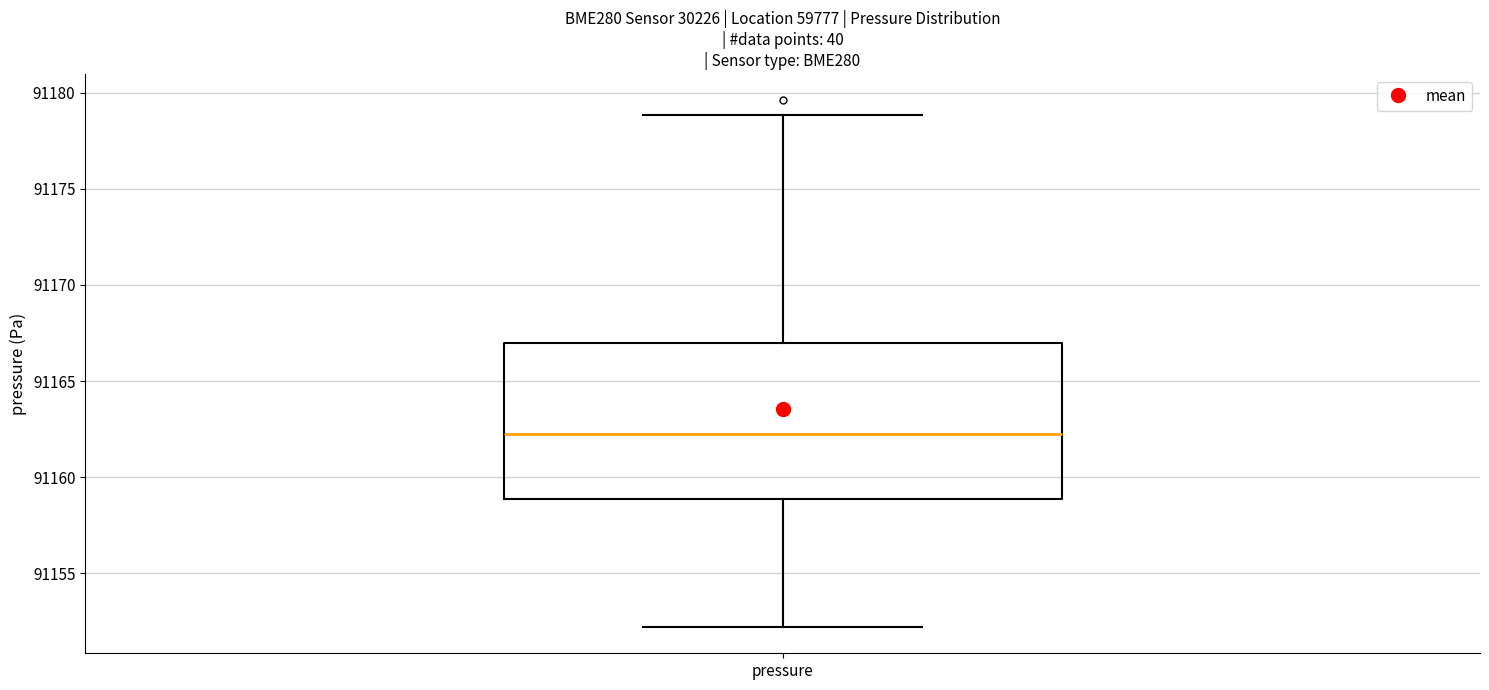

Where is the lower edge of the box for pressure on the y-axis? The values are not printed on the chart, so give them approximately, as read against the axis.

91159.0